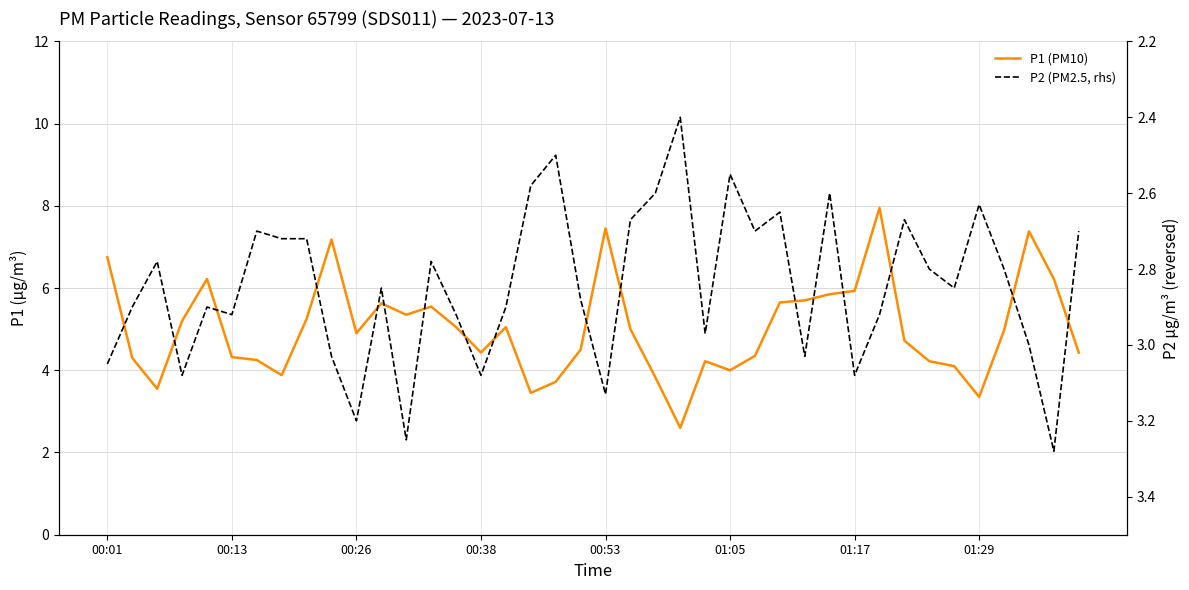

Where does the P1 (PM10) series first go above 4?

00:01